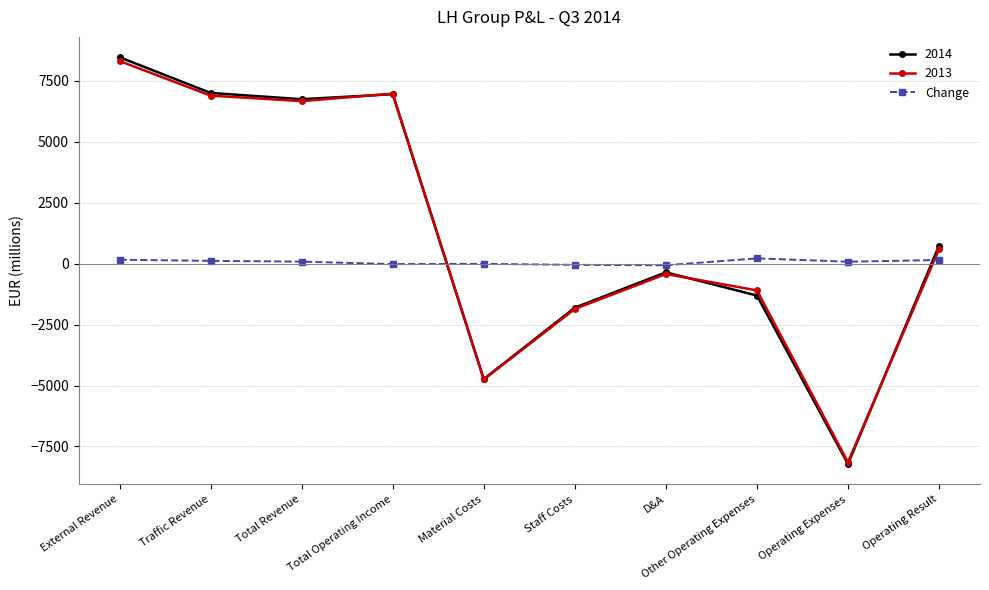

Which series has the widest spread of values?

2014